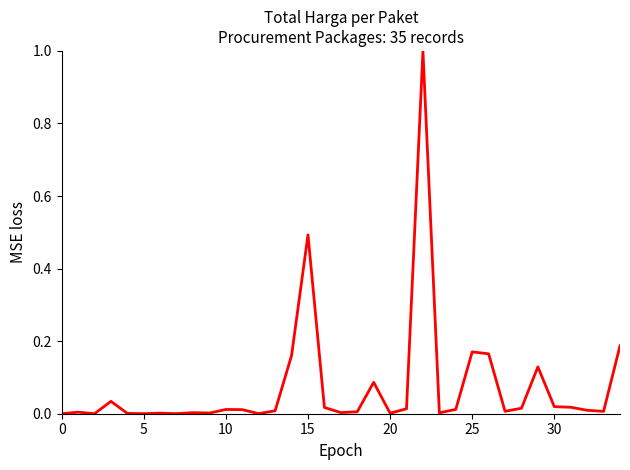

What is the maximum value shown in the chart?

1.0